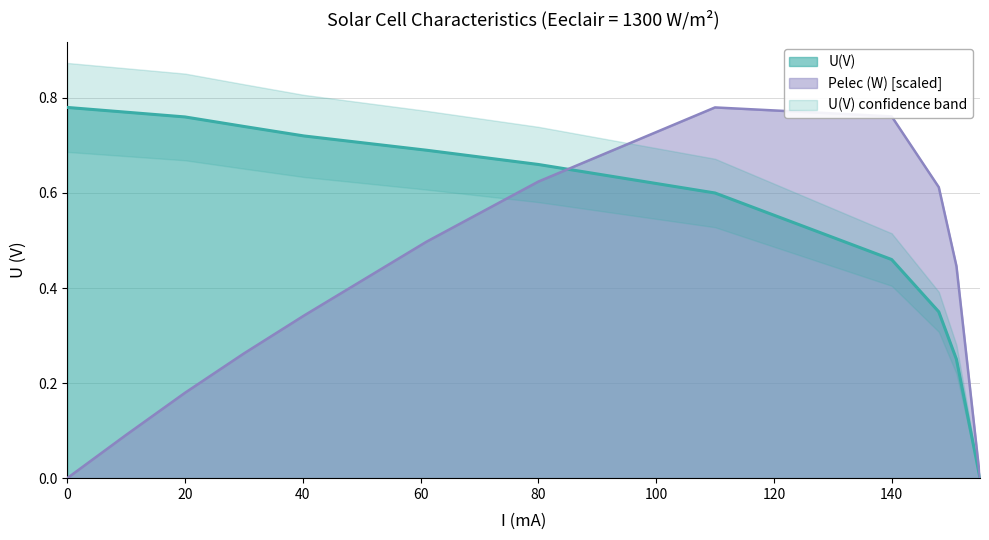

What is the difference between the Pelec (W) values at 148 and 110?

0.2